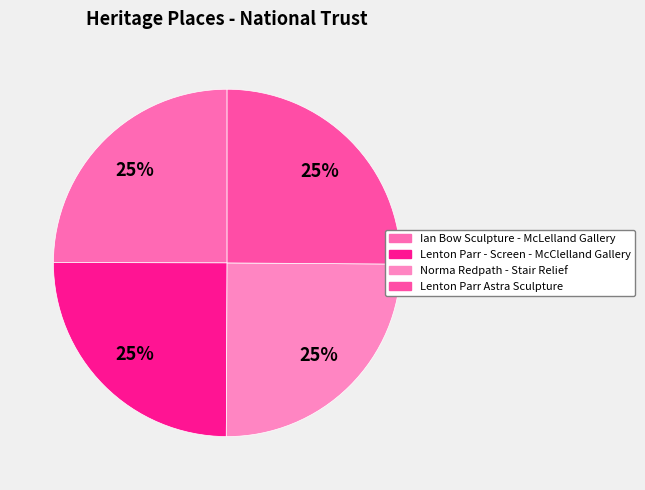

How many segments does this pie chart have?

4